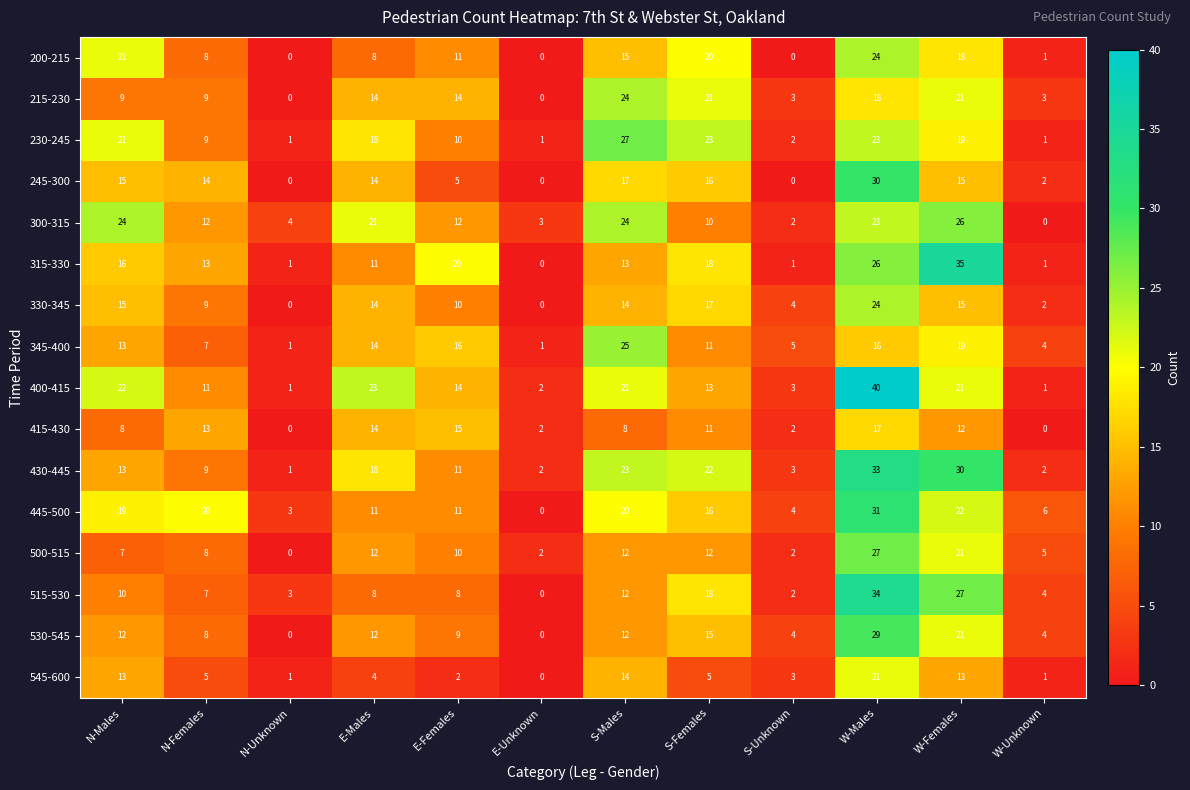

What is the maximum value shown in the chart?

40